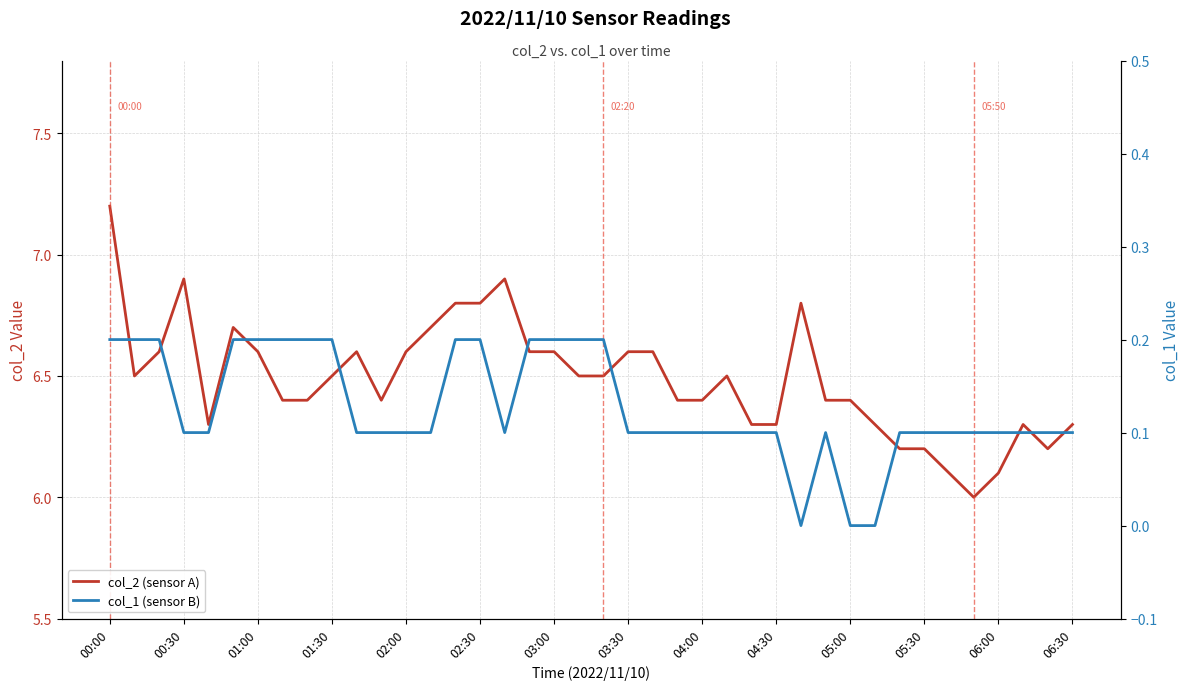

How many col_1 (sensor B) values are between 0 and 1?

40